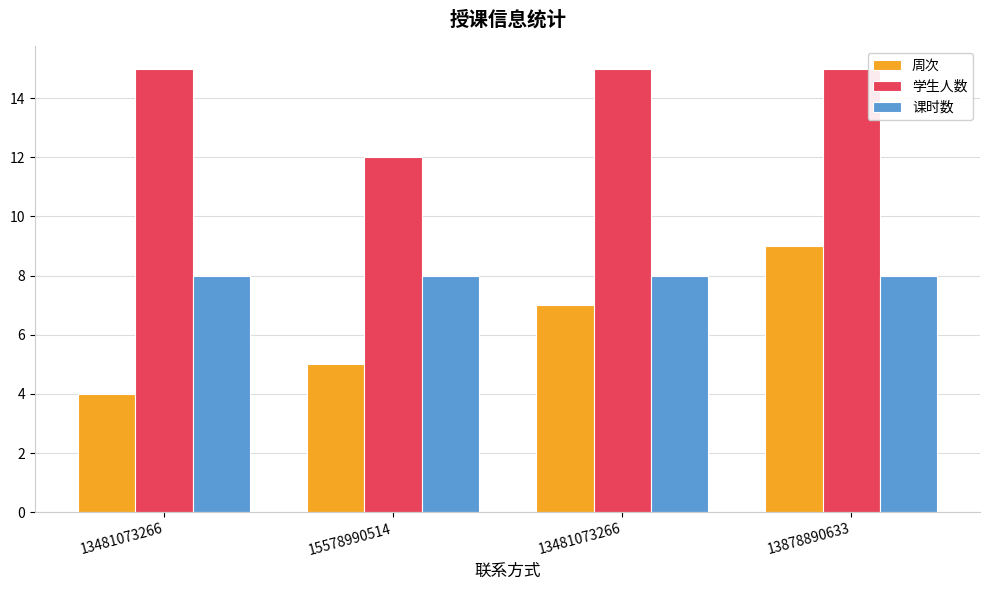

How many series are shown in this chart?

3